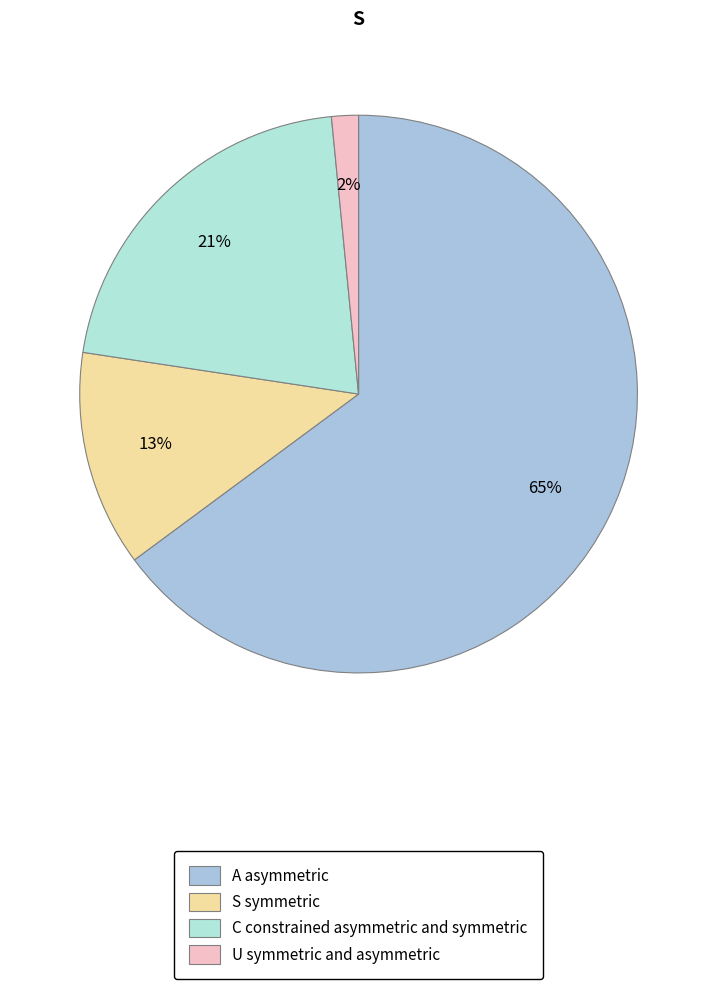

Count the number of slices in the pie.

4